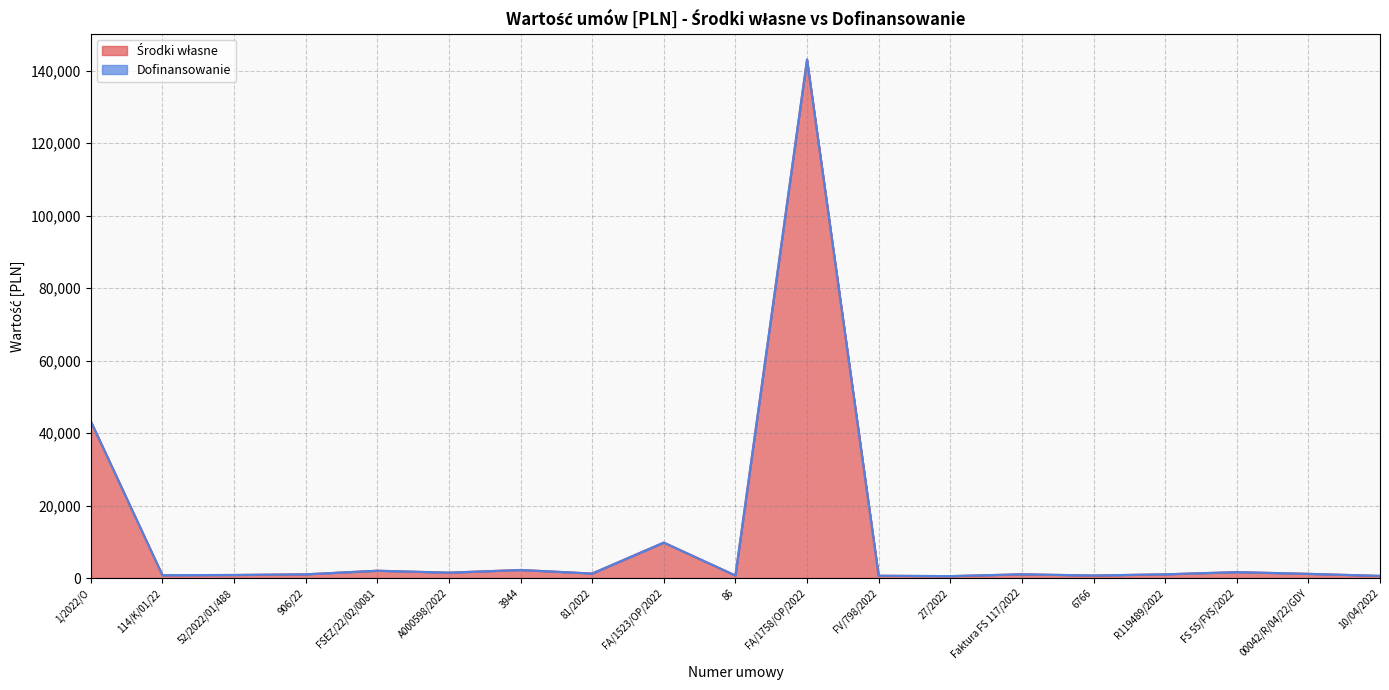

At which label does the data first exceed 1045?

1/2022/O